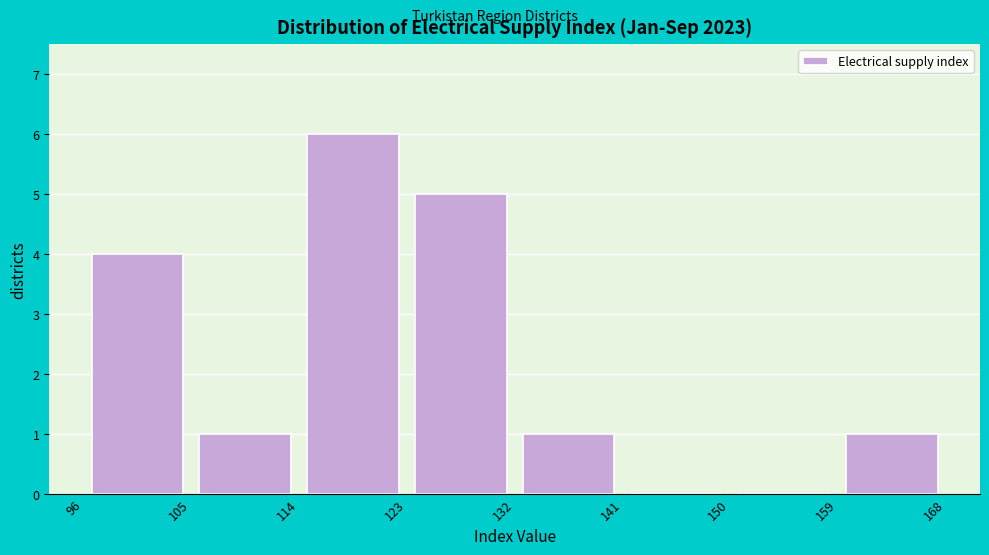

Over which range of the x-axis is the bar tallest?

114 to 123